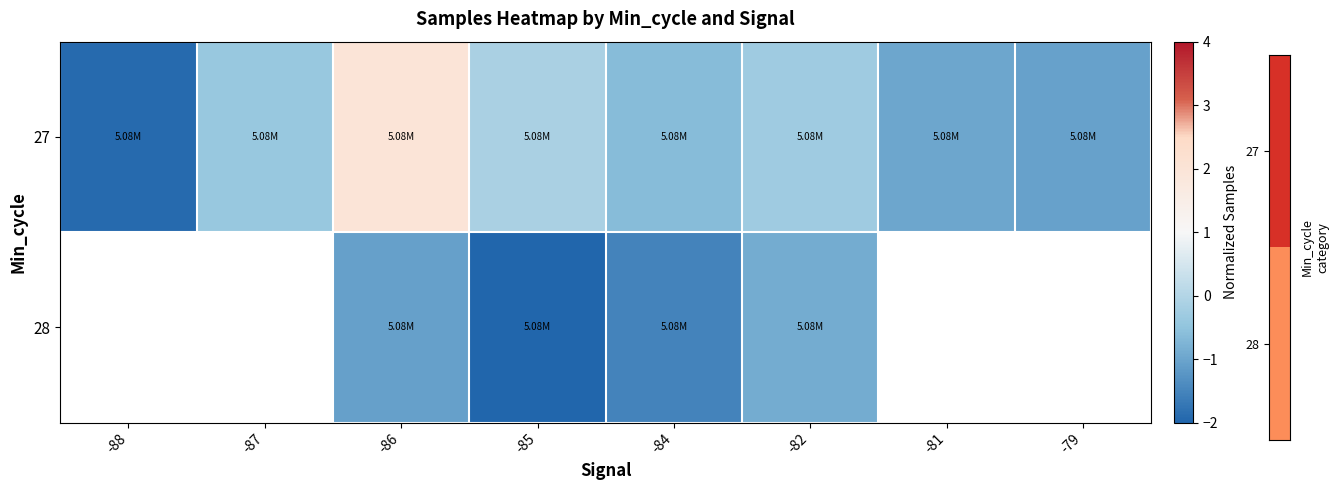

What is the approximate value of 27 at -81?

-1.0